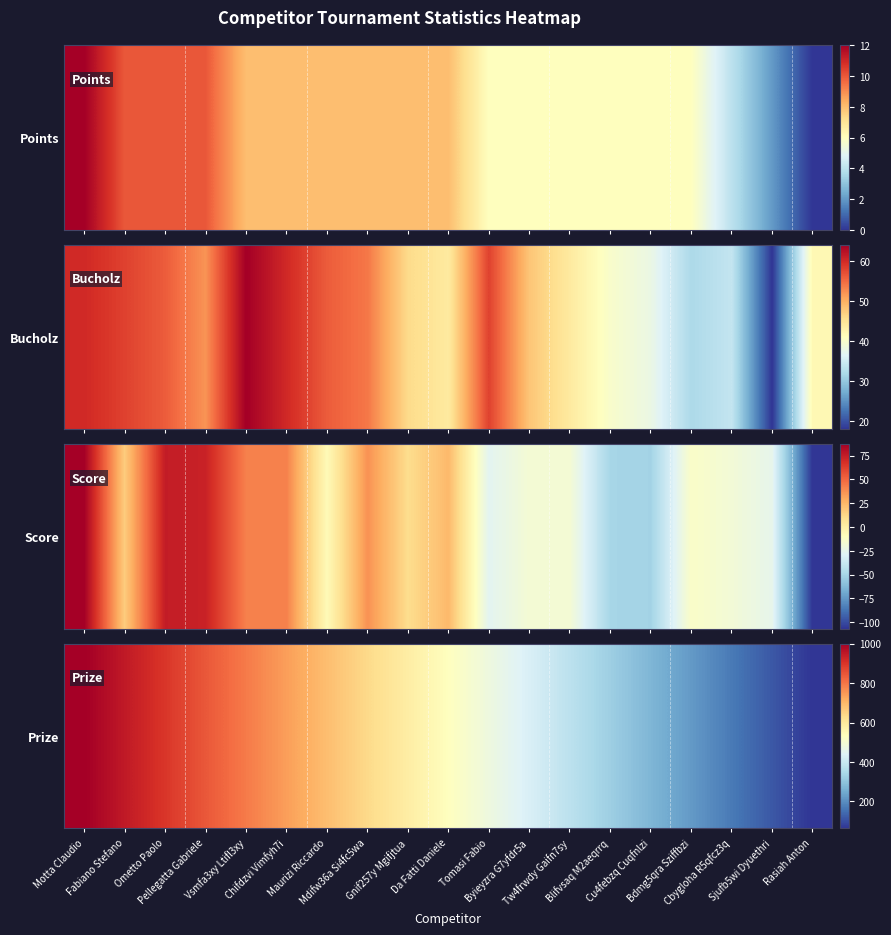

The chart shows a value of 169 at Da Fatti Daniele. True or false?

False